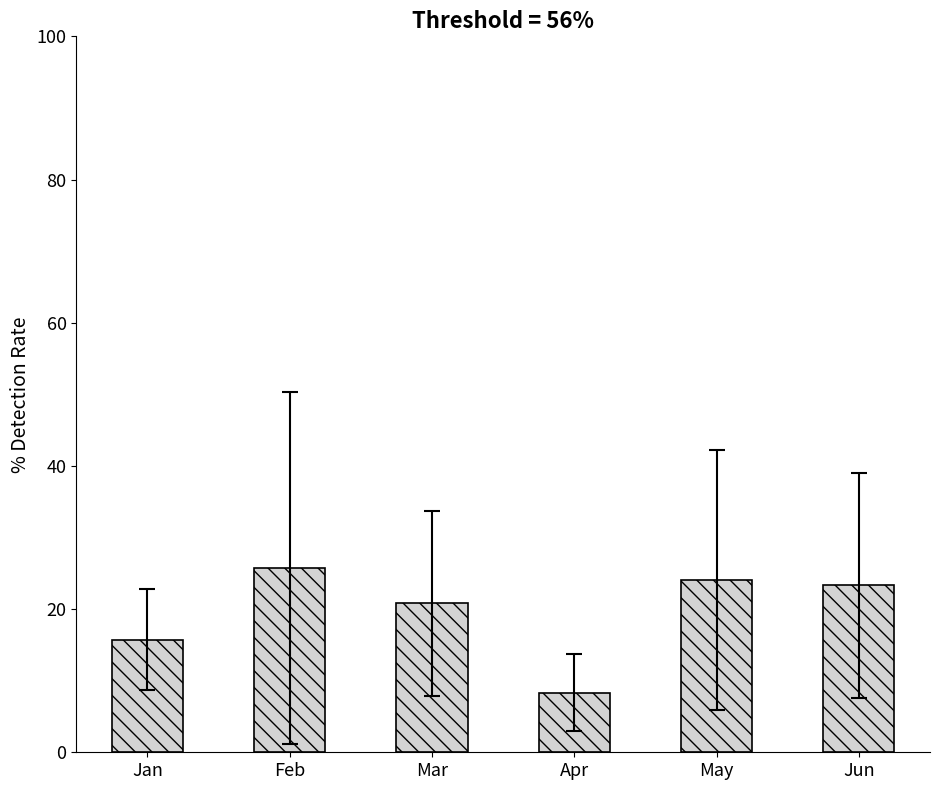

Which category has the highest value across all series?

Feb